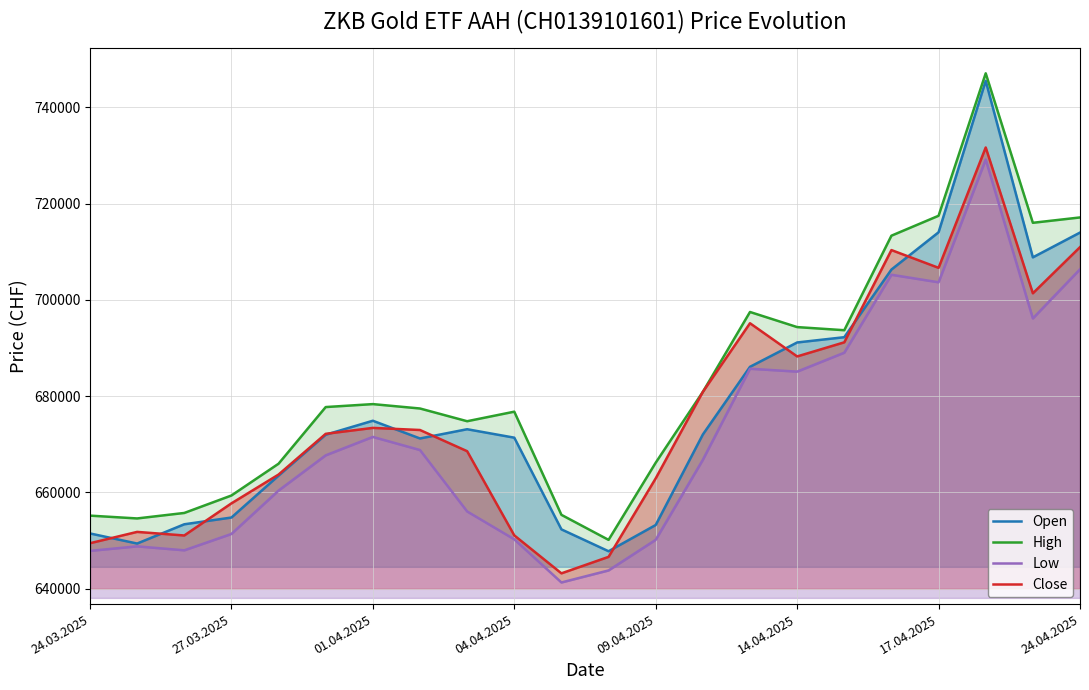

How many values in the Open series exceed 672050?

10